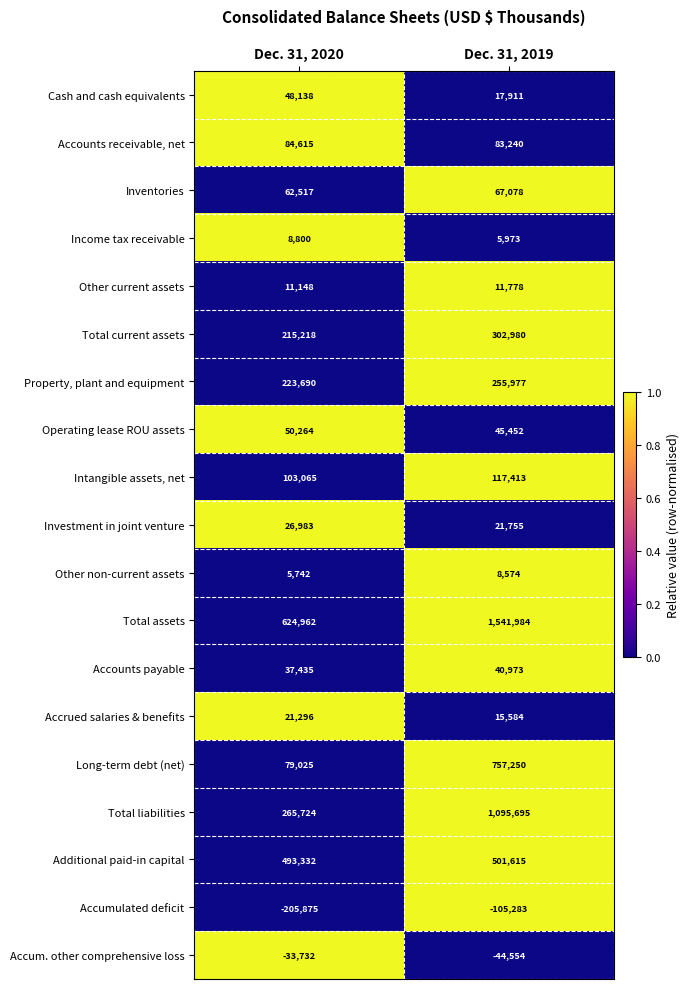

What is the total value across all series at Dec. 31, 2020?

2122347